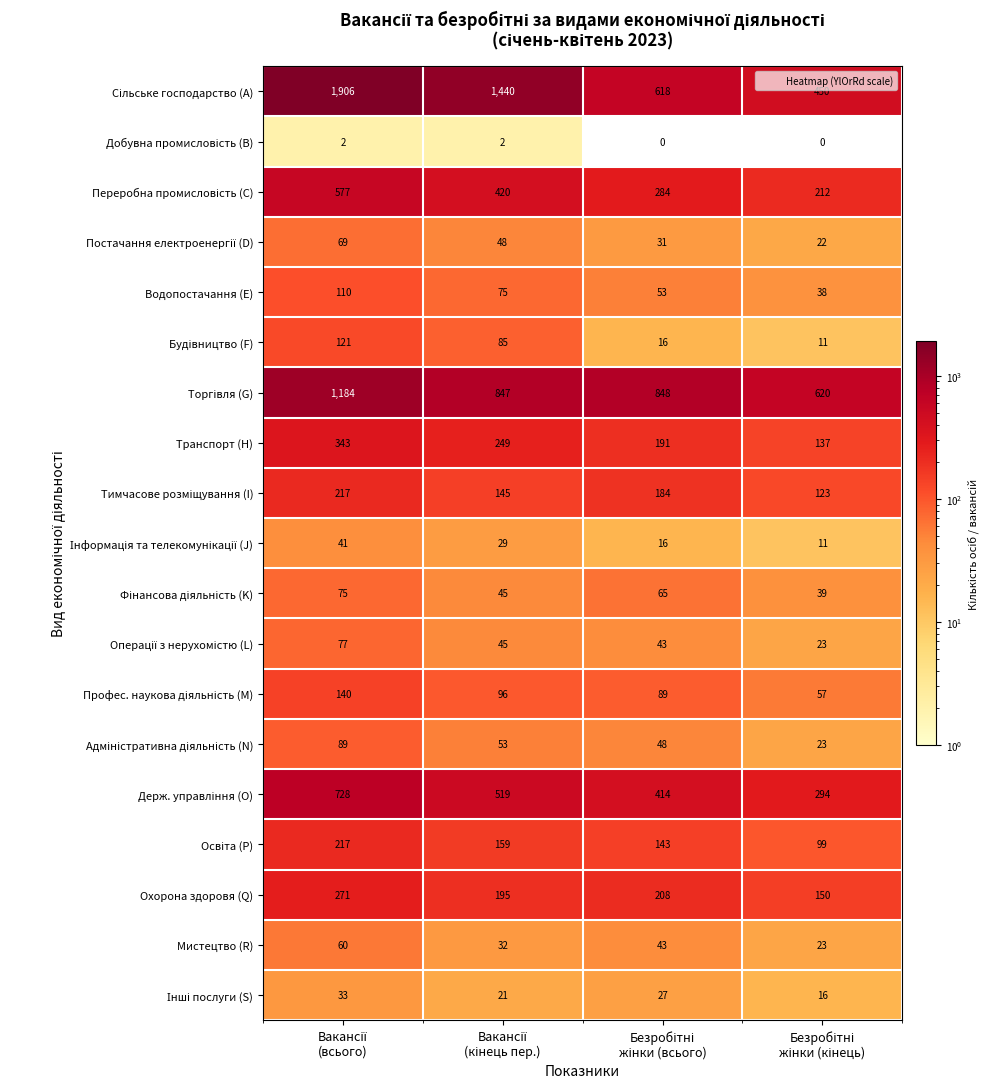

At how many categories does at least one series exceed 643?

3